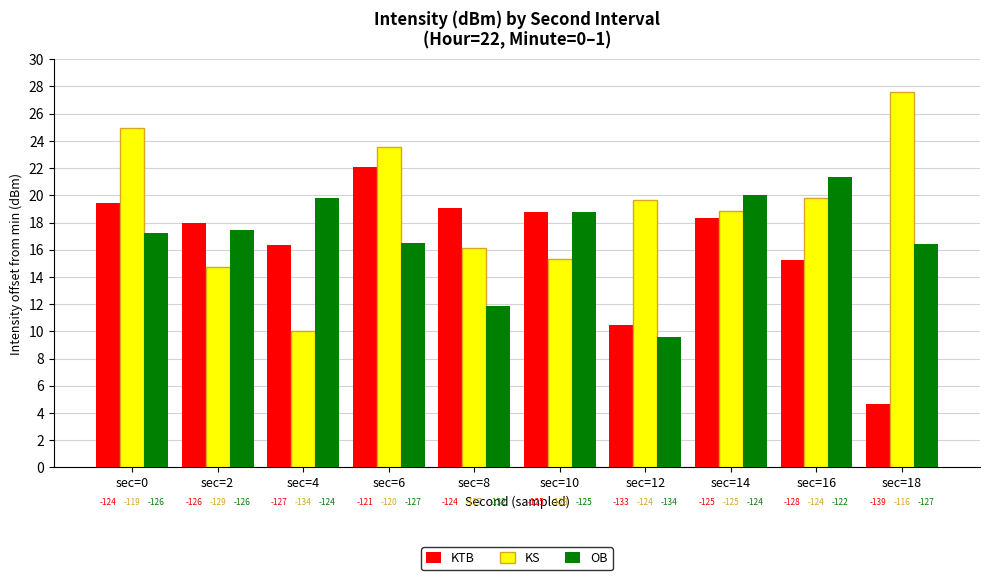

What are all the series names shown in the legend?

KTB, KS, OB